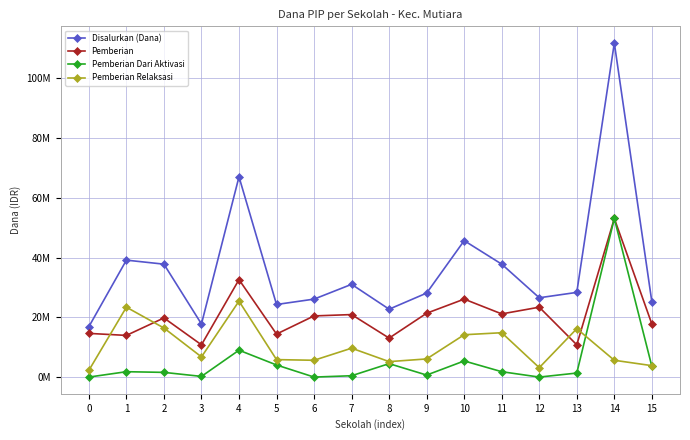

Where is Pemberian Relaksasi nearest to the value 13837500?

10